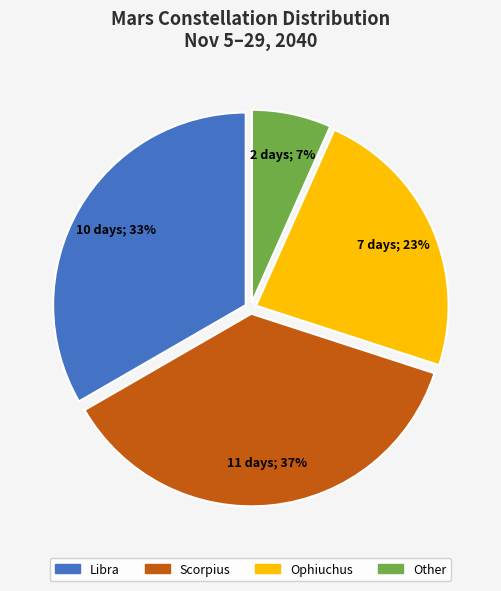

True or false: Other accounts for 30% of the total.

False